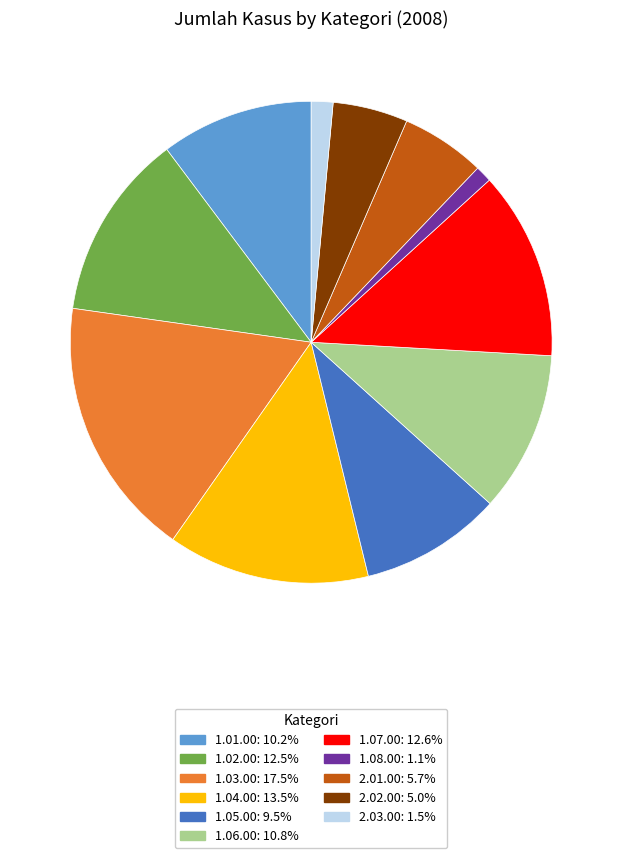

Do 2.01.00 and 1.01.00 together represent more than half of the pie?

No